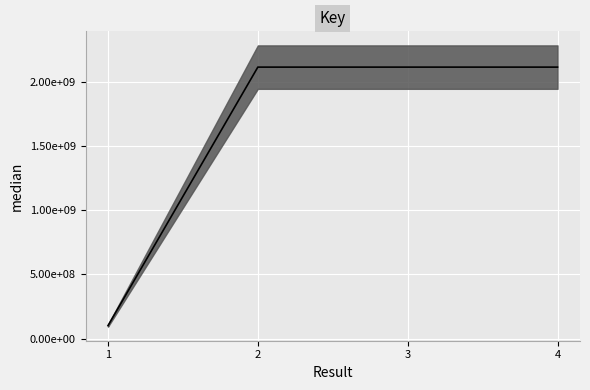

What is the sum of the values at 4 and 2?

4223952002